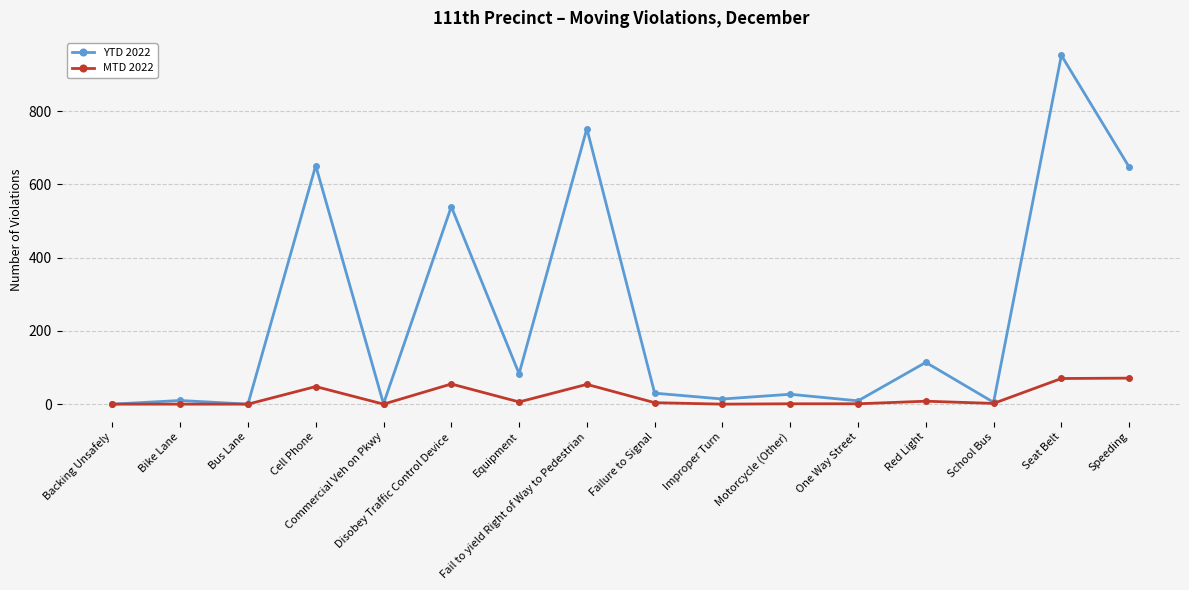

True or false: MTD 2022 has more than 2 points higher than both neighbors.

True